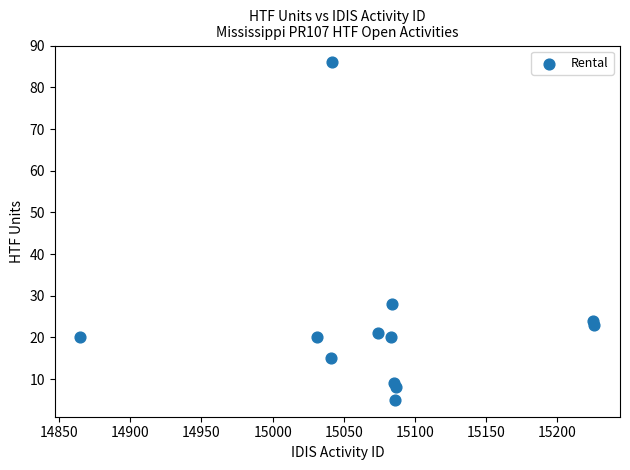

What Y value in the scatter plot is closest to 45?

28